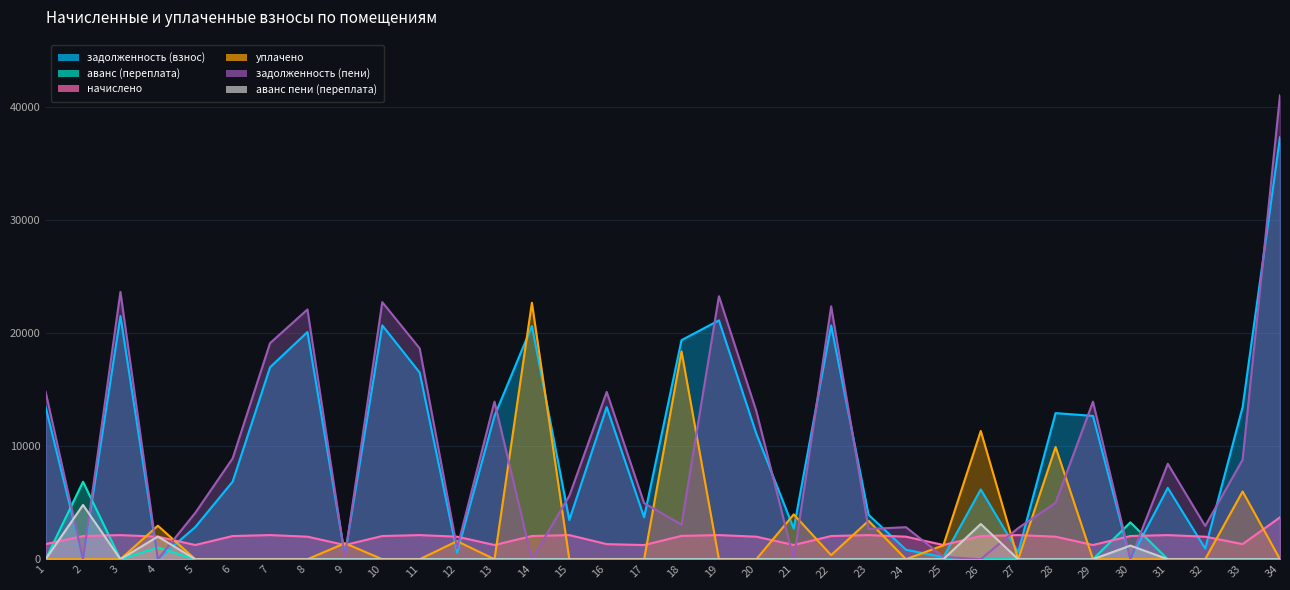

Is the value of начислено at 24 greater than the value of аванс пени (переплата) at 15?

Yes